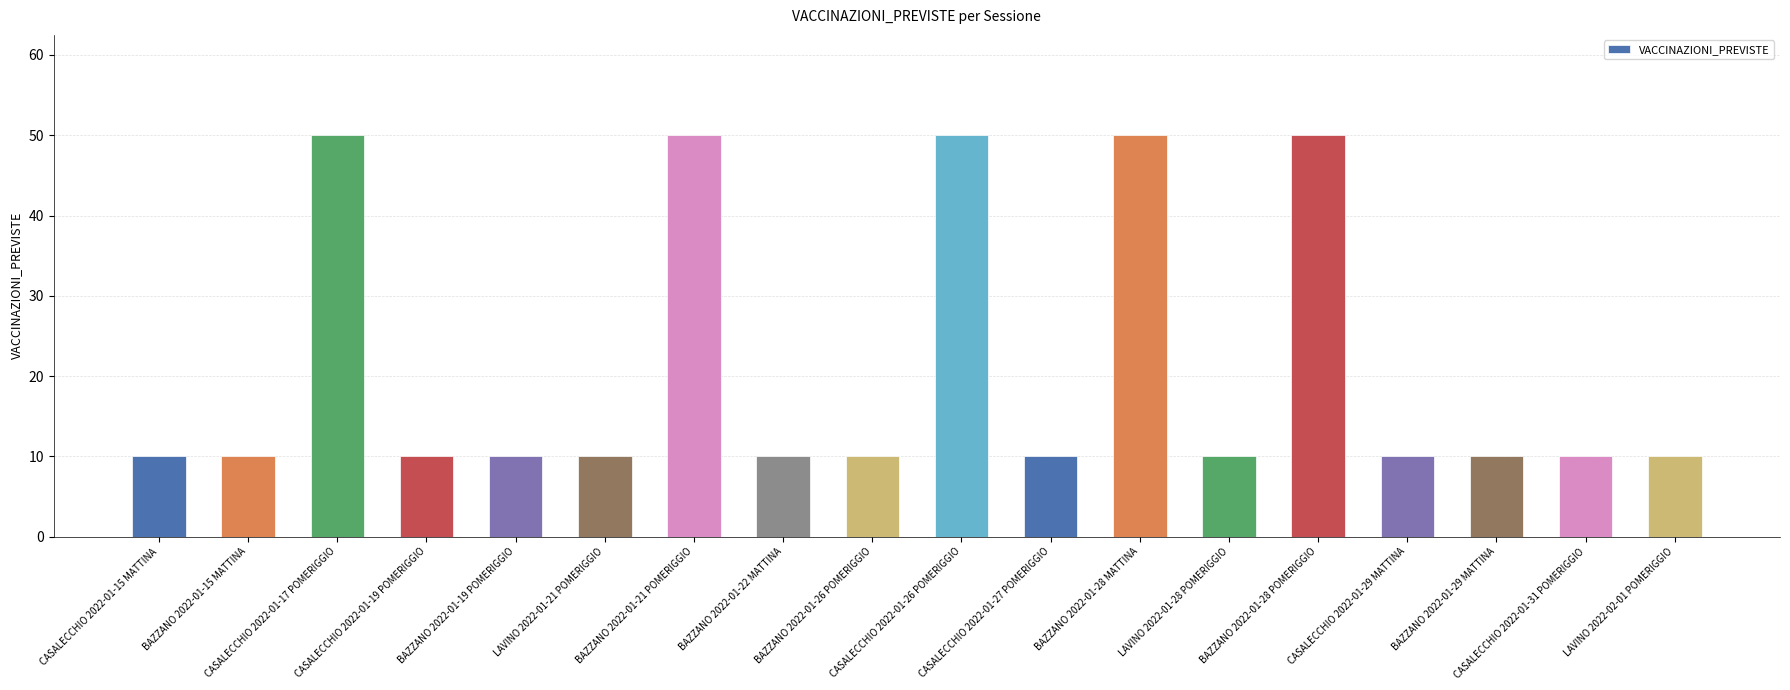

True or false: the data shows 10 at BAZZANO 2022-01-15 MATTINA.

True